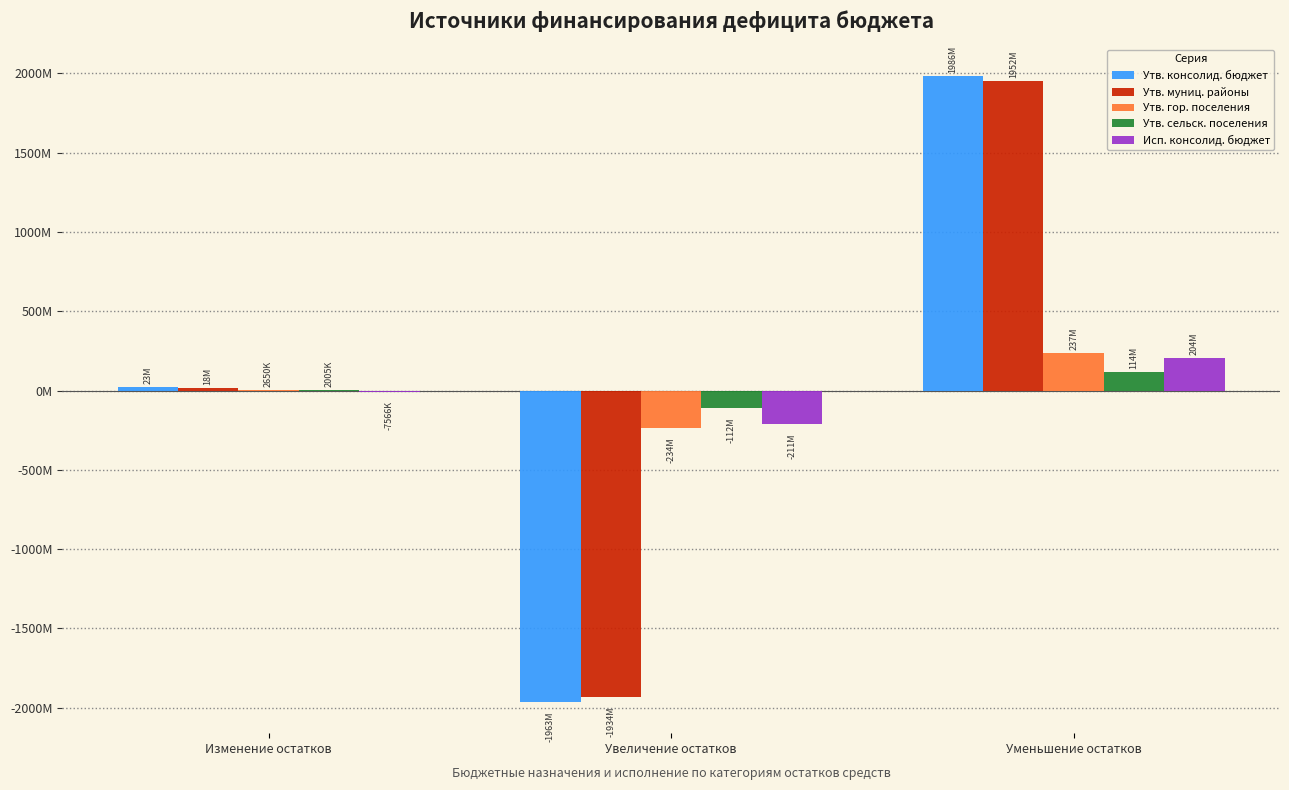

Which category has the lowest value in the Утв. гор. поселения series?

Увеличение остатков